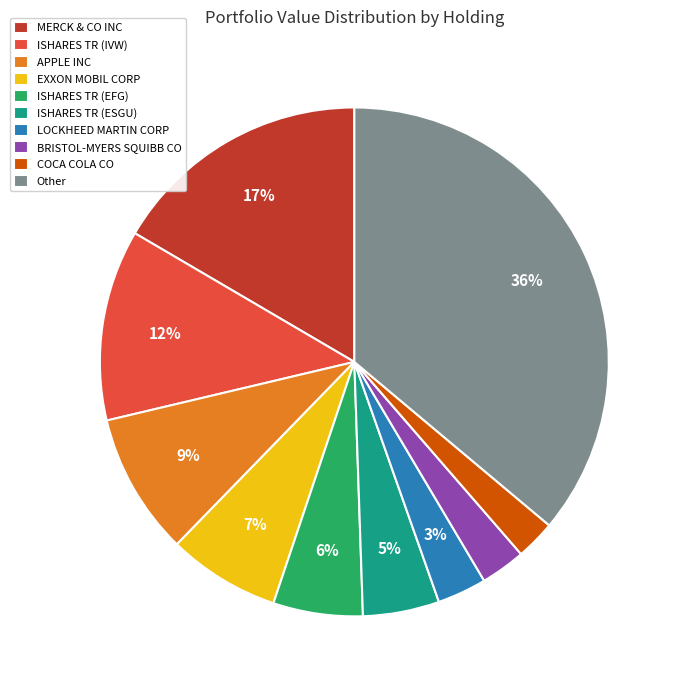

True or false: BRISTOL-MYERS SQUIBB CO accounts for 3% of the total.

True